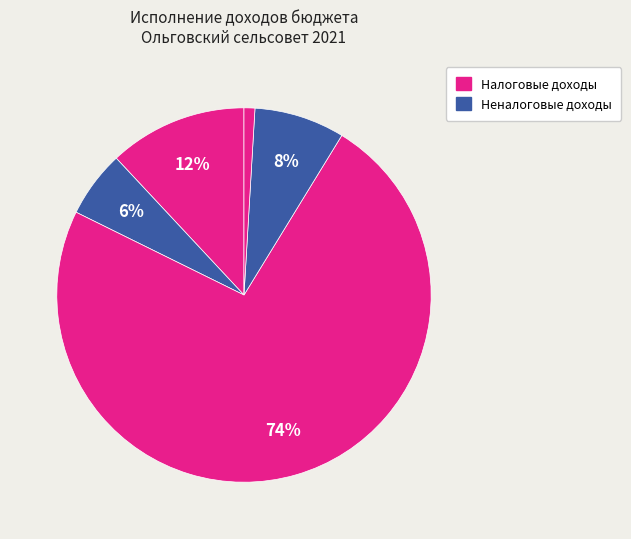

Count the number of slices in the pie.

5